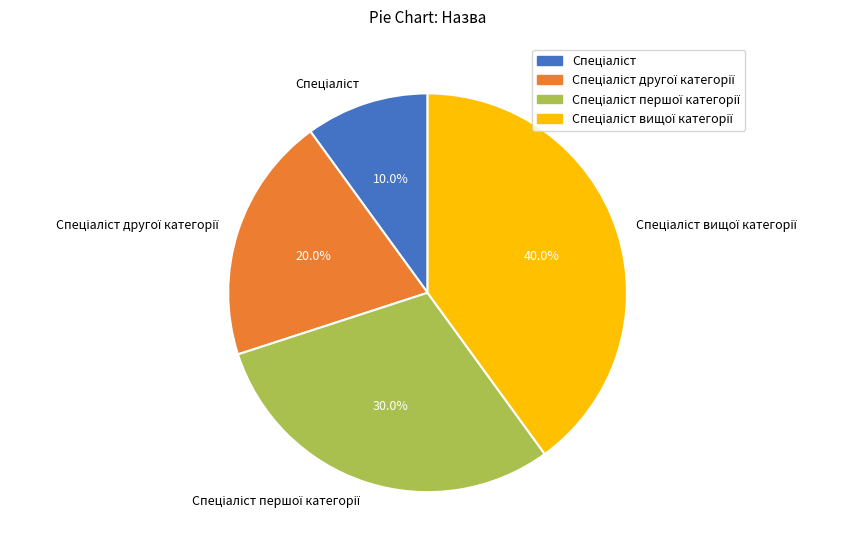

Is there a majority slice in this chart?

No